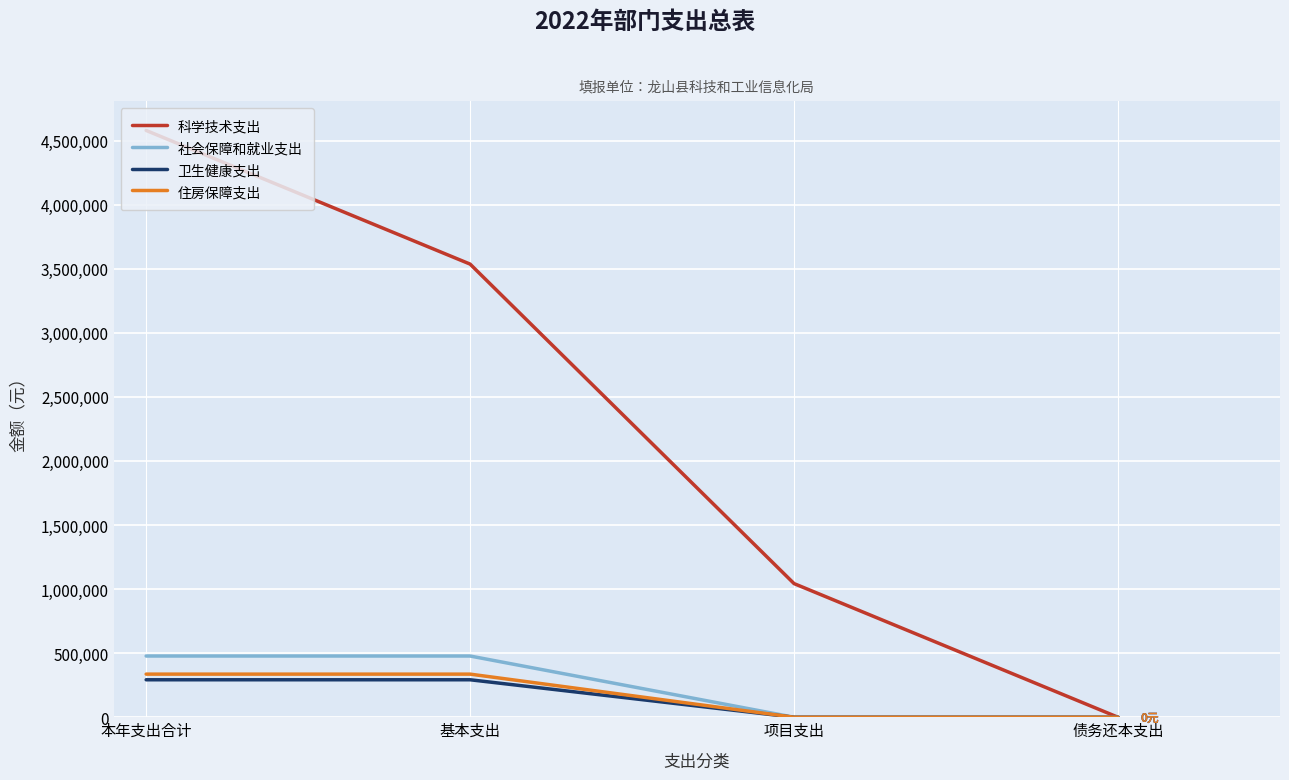

What is the difference between the highest and lowest values at 本年支出合计?

4286767